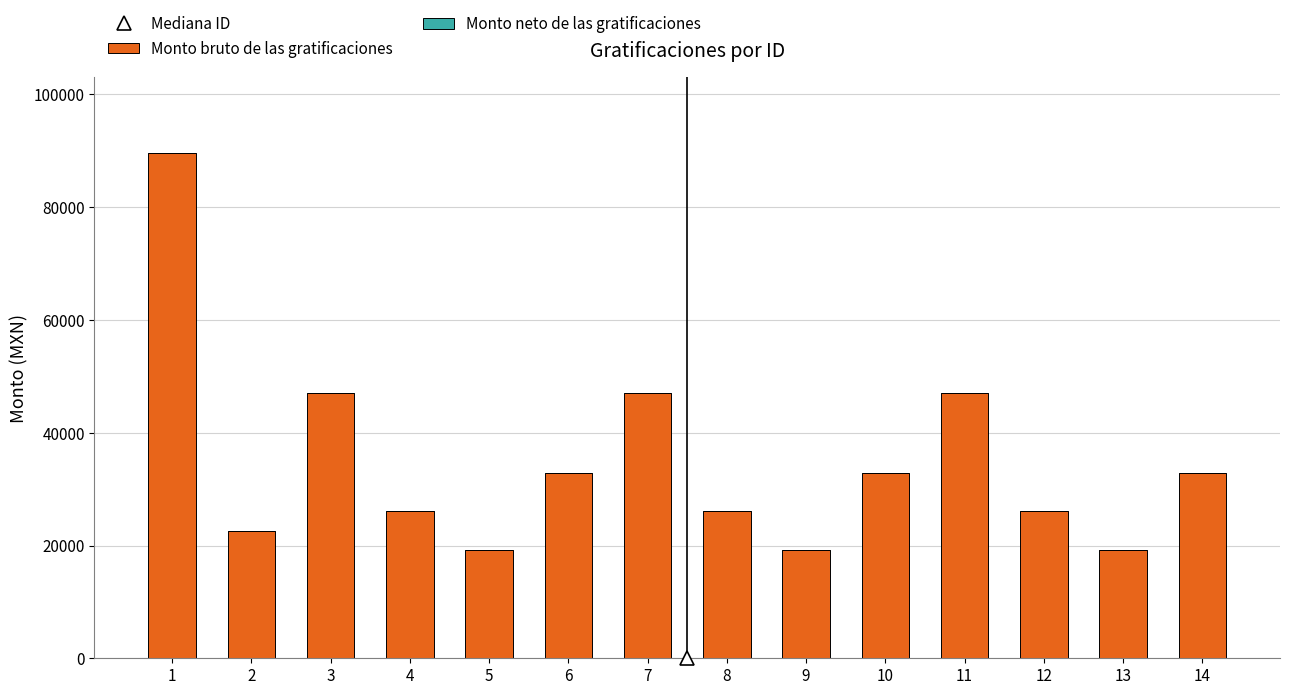

Is it true that the value at 12 is 26037.3?

True